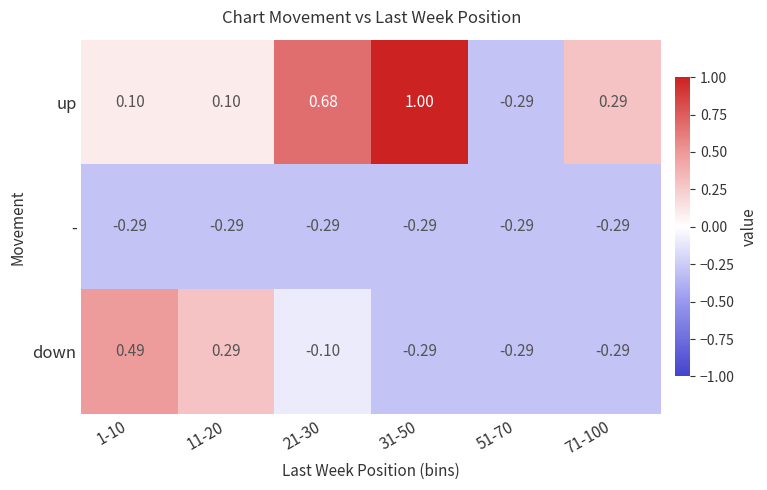

How many values in up are above zero?

5